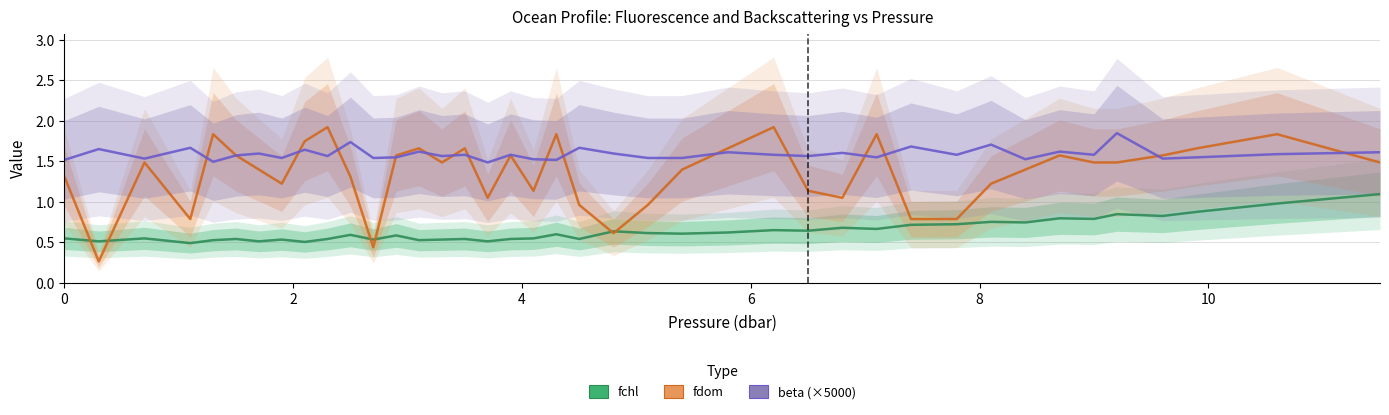

What is the value of the fchl point at the 26th from the left?

0.6